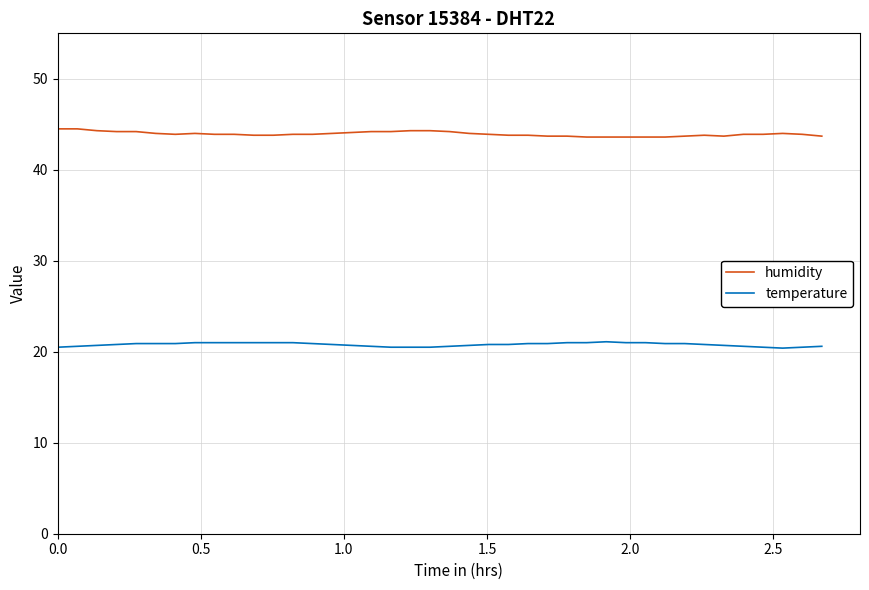

List the series in order of their overall mean, highest first.

humidity, temperature